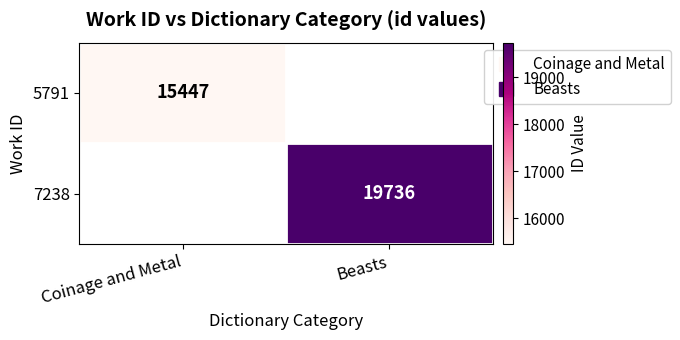

Rank the series by their average value, from lowest to highest.

5791, 7238